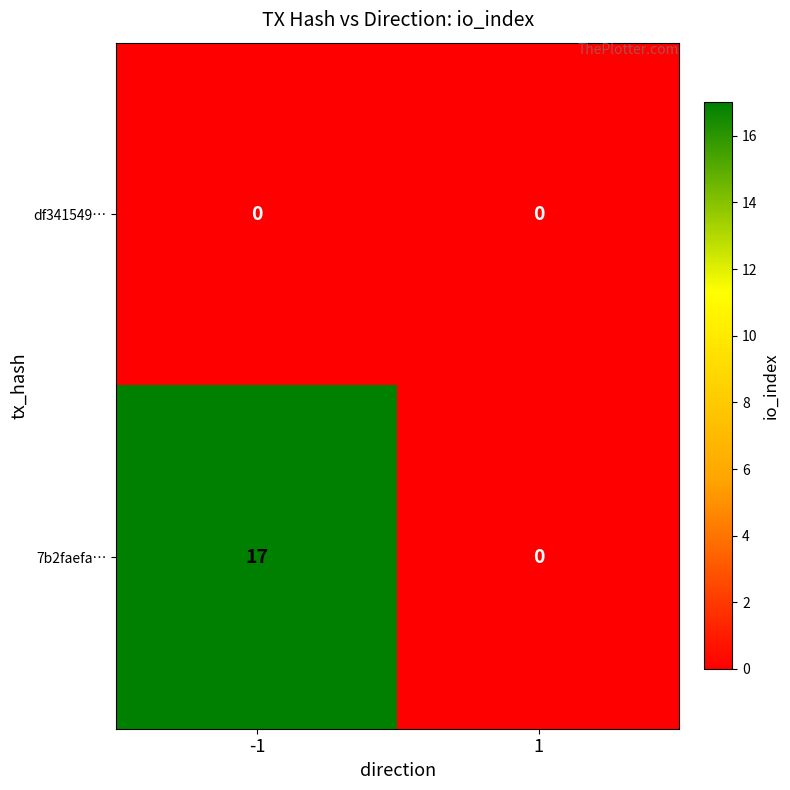

Is it true that 7b2faefa… equals 0 at 1?

True